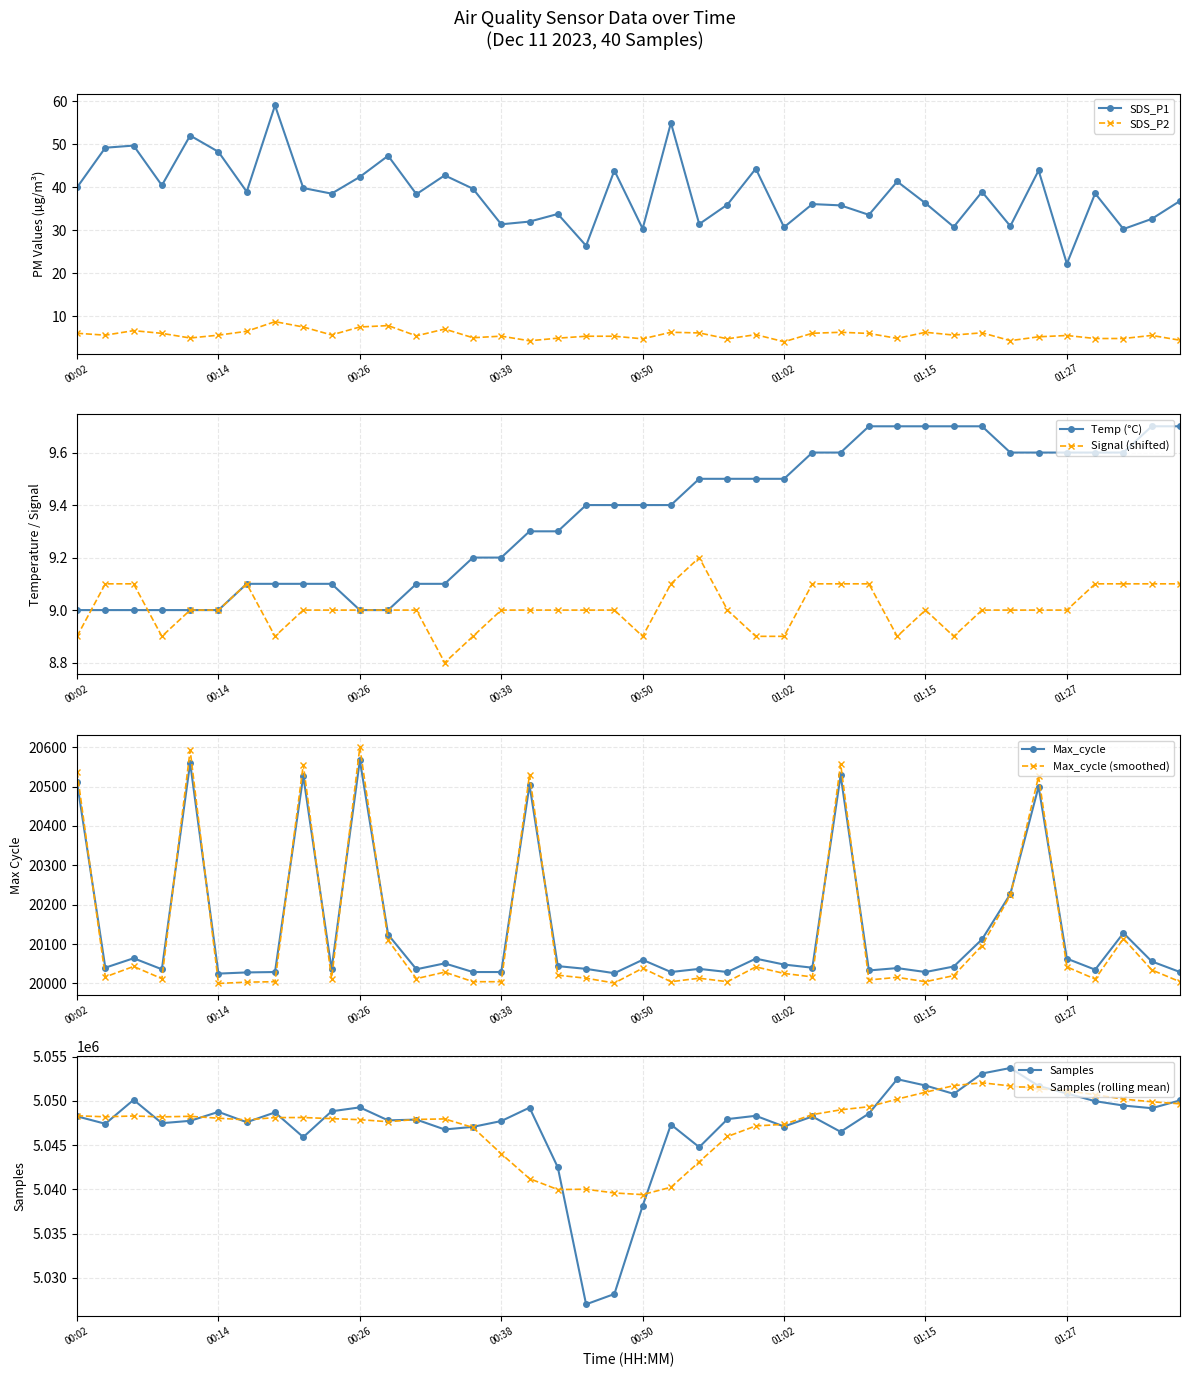

The value of Temp at 8 is 9.1. True or false?

True